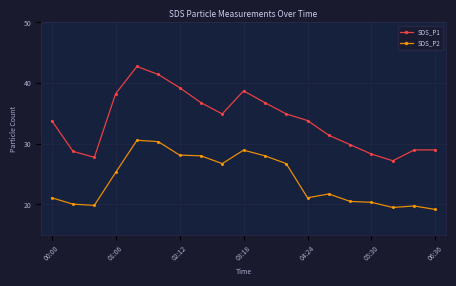

What is the sum of all SDS_P1 values?

642.7